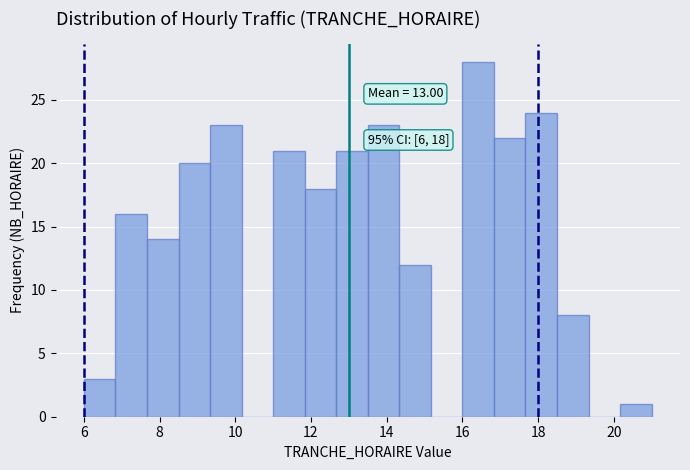

Which range on the x-axis has the tallest bar?

16.0 to 16.8